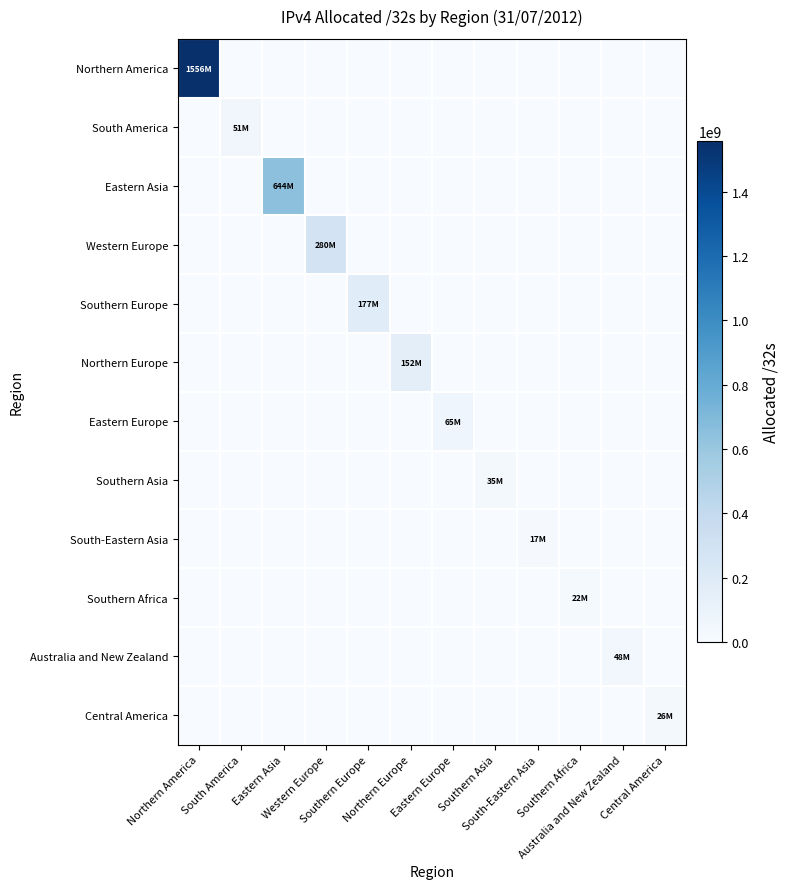

Which category has the lowest value across all series?

South America